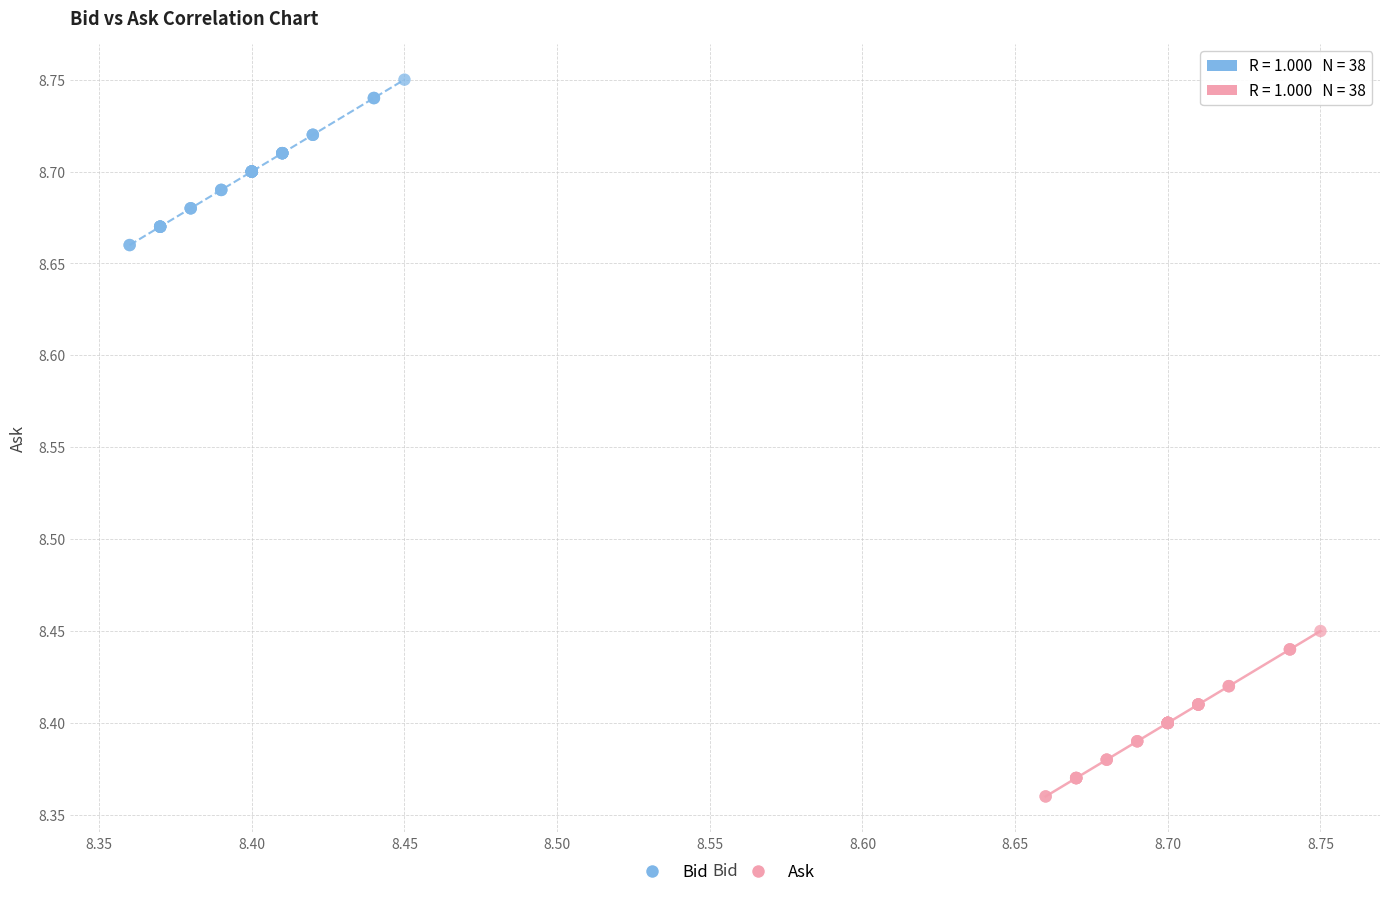

Which series contains the highest Y value?

Bid